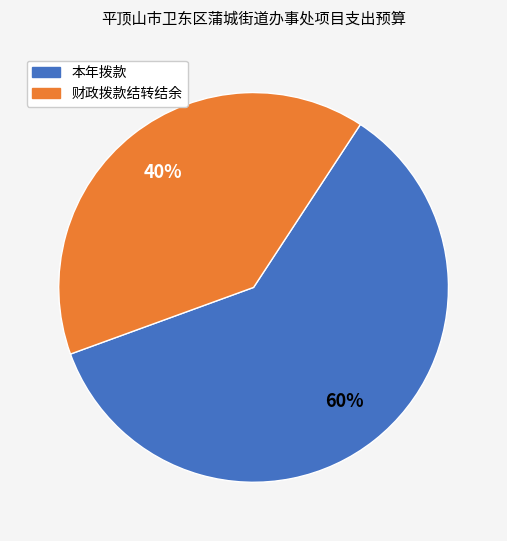

Which category has the biggest portion of the pie?

本年拨款